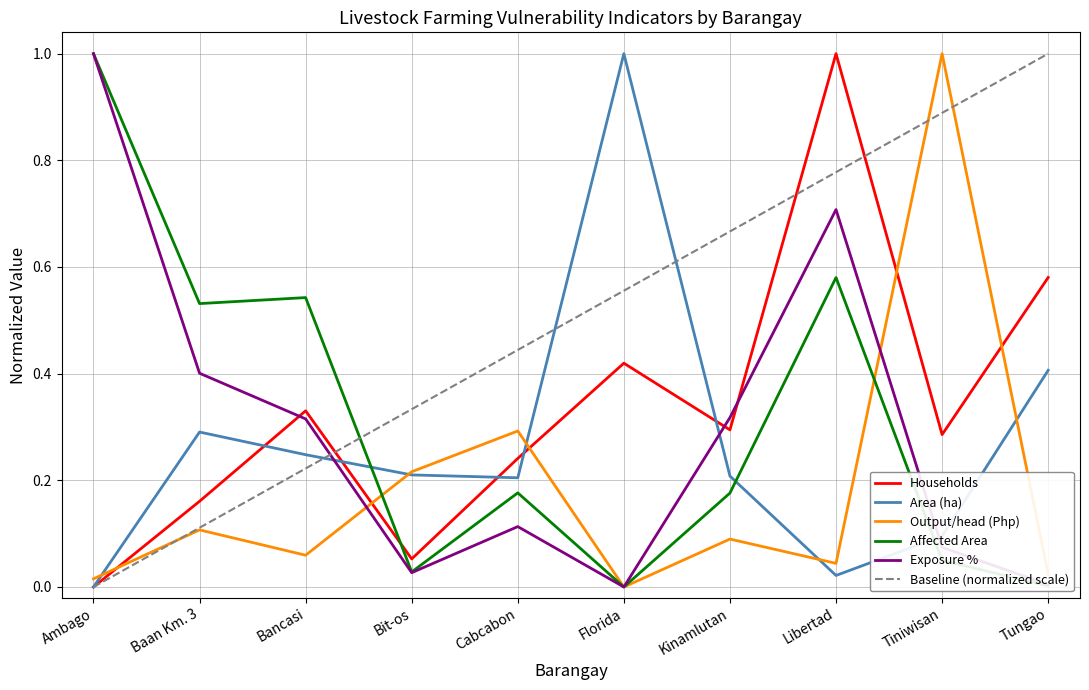

What is the difference between the highest and lowest values at Florida?

1.0